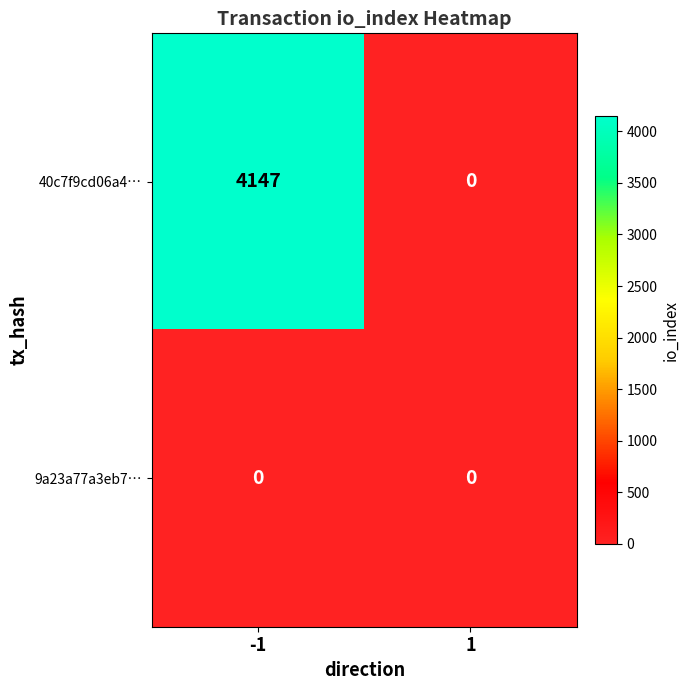

The 40c7f9cd06a4… series shows 0 at 1. True or false?

True